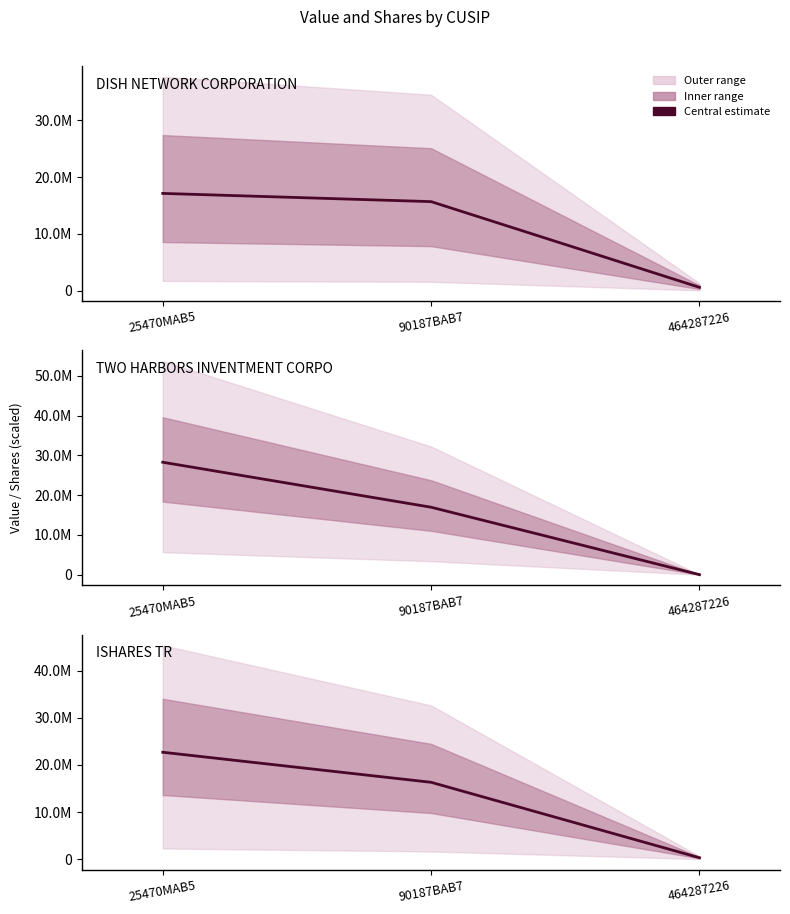

Is it true that the value at 464287226 is 495655.0?

False